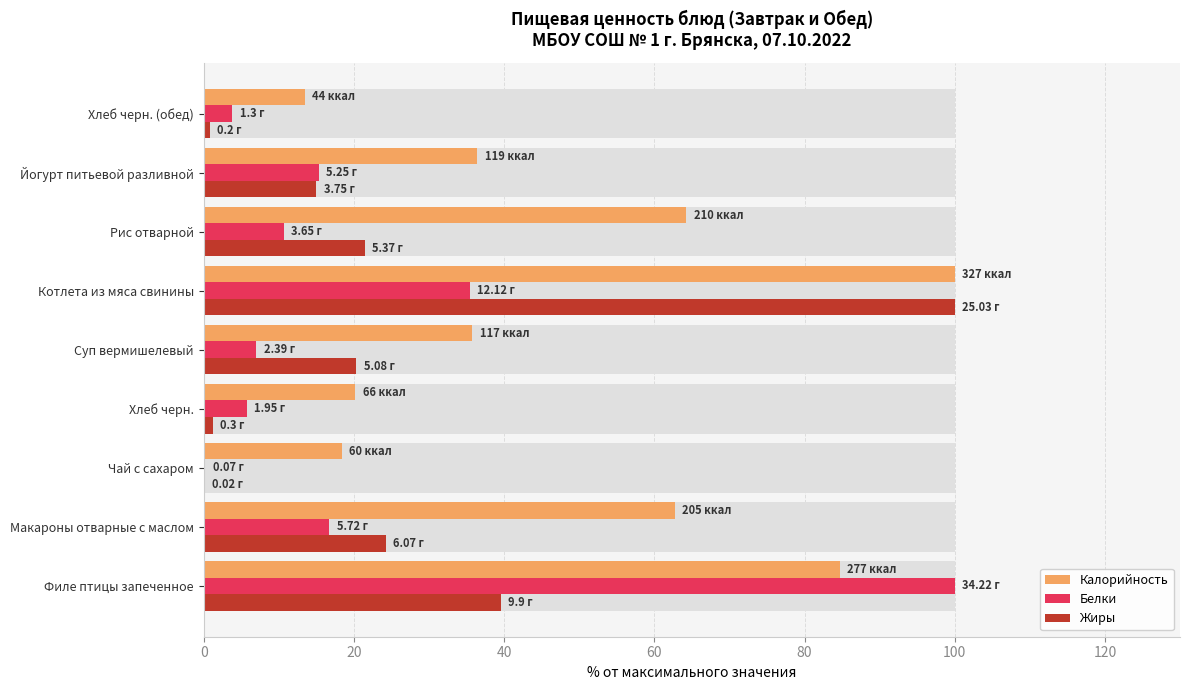

What is the difference between the highest and lowest values at Хлеб черн. (обед)?

12.7